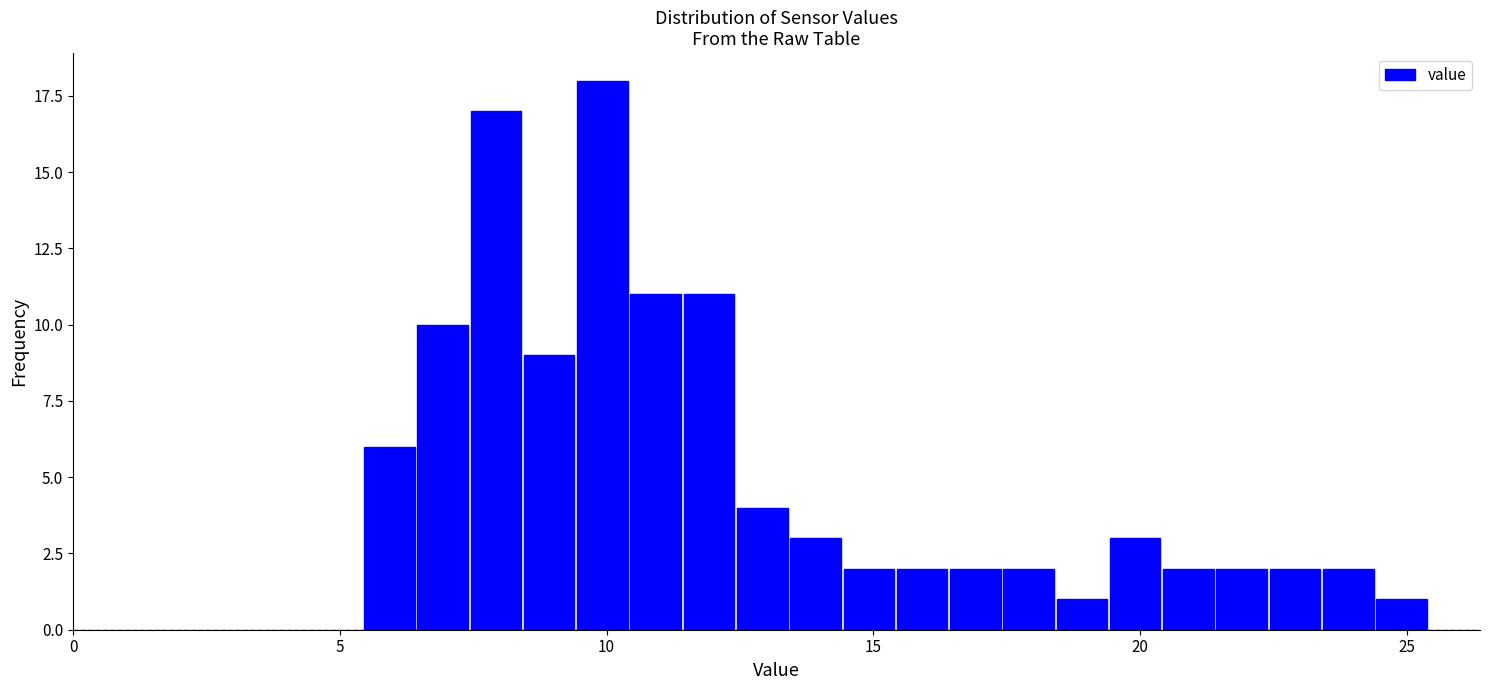

Read against the x-axis, roughly where is the centre of the tallest bar?

10.0